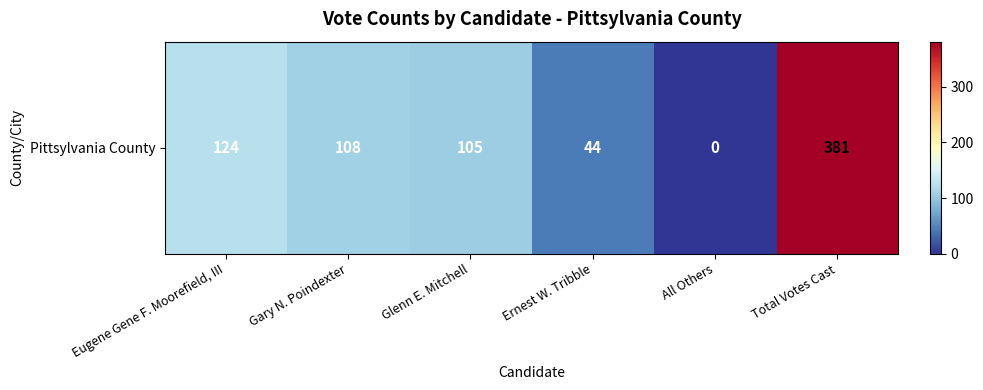

Which has a higher value, Eugene Gene F. Moorefield, III or Gary N. Poindexter?

Eugene Gene F. Moorefield, III